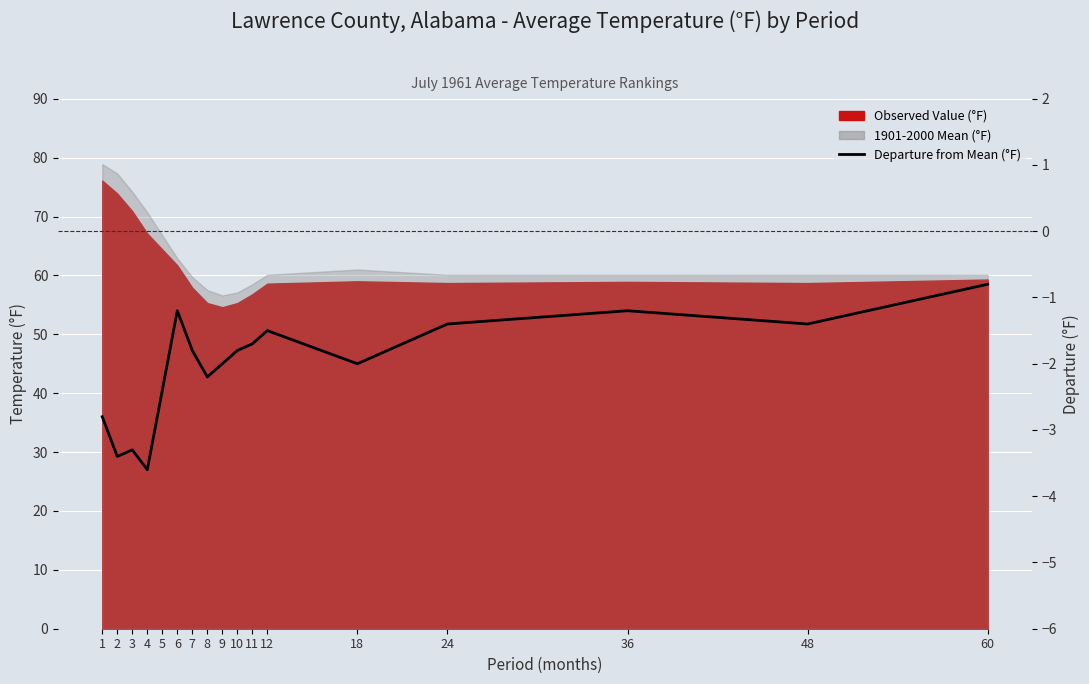

What is the minimum value shown in the chart?

-3.6